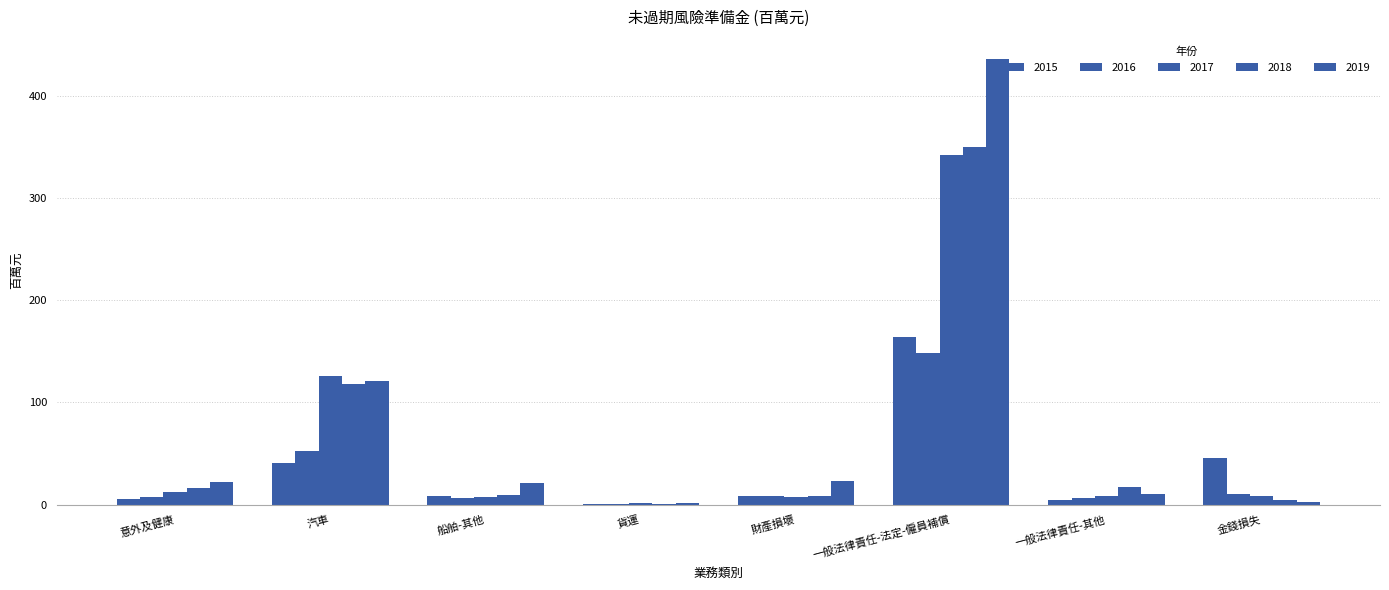

List the labels in order of 2018 value, largest first.

一般法律責任-法定-僱員補償, 汽車, 一般法律責任-其他, 意外及健康, 船舶-其他, 財產損壞, 金錢損失, 貨運